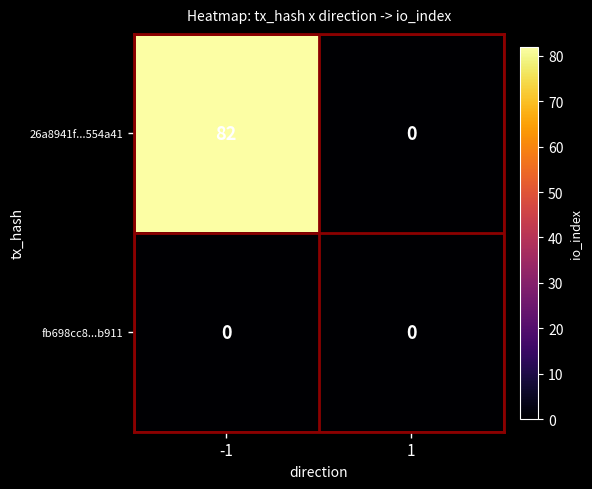

What value does the 26a8941f...554a41 series have at -1, to the nearest 5?

80